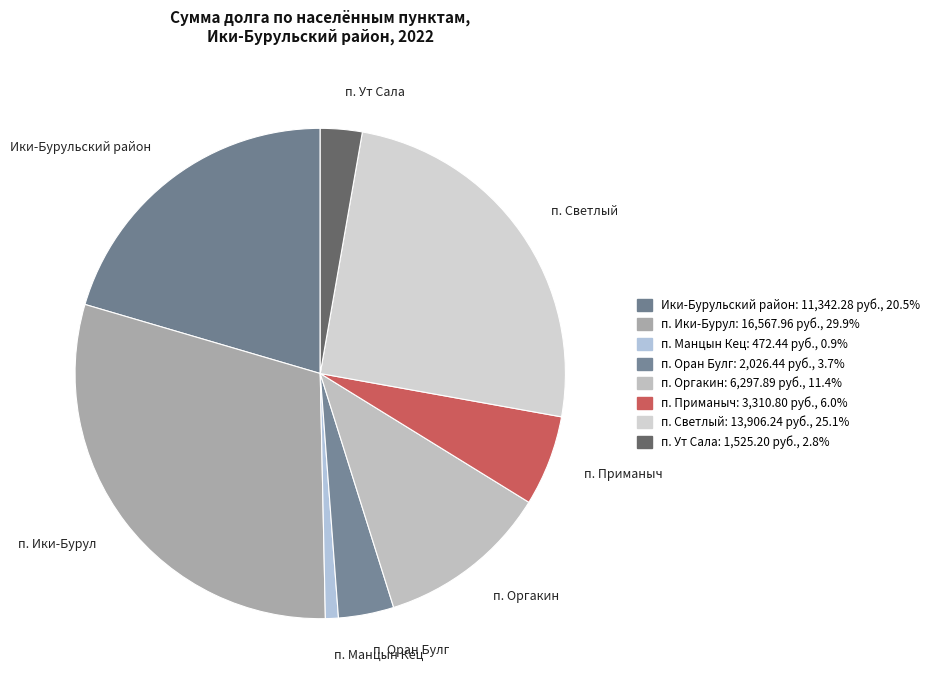

How many slices are in this pie chart?

8